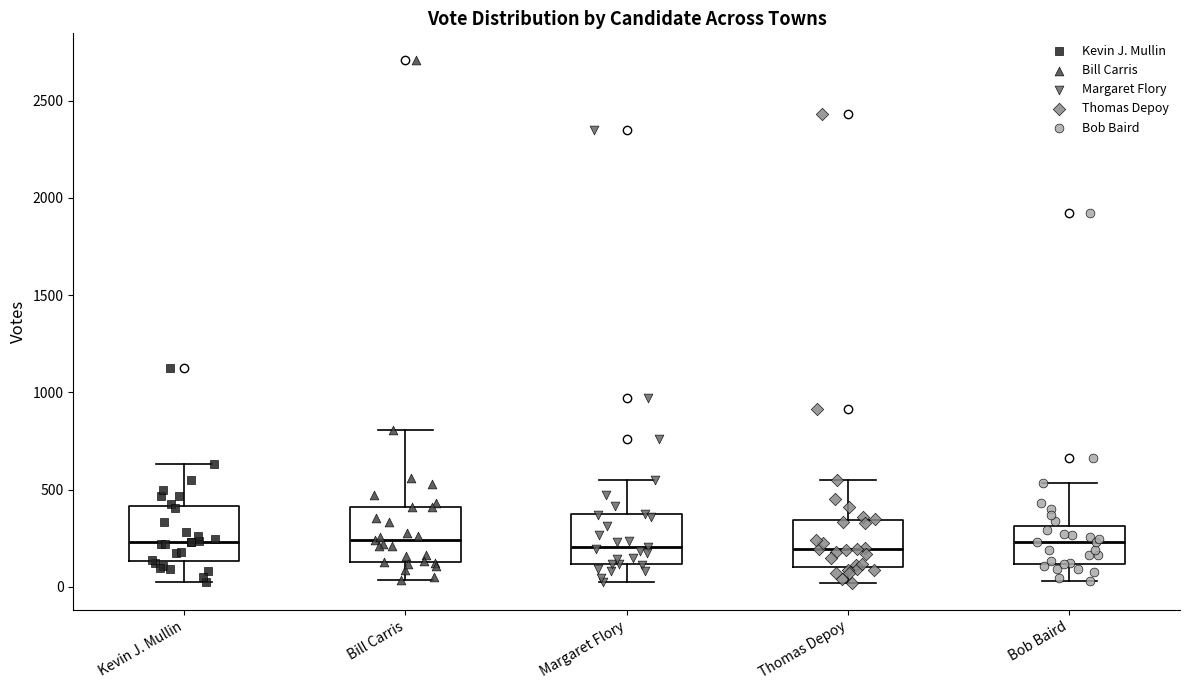

Reading left to right, transcribe this box plot: for each box, give where its median line is, the range the box spans, and where its two whiskers end, as read against the y-axis. The values are not printed on the chart, so give them approximately, as read against the axis.

Kevin J. Mullin: median 250, box 150 to 400, whiskers 50 to 650
Bill Carris: median 250, box 150 to 400, whiskers 50 to 800
Margaret Flory: median 200, box 100 to 350, whiskers 0 to 550
Thomas Depoy: median 200, box 100 to 350, whiskers 0 to 550
Bob Baird: median 250, box 100 to 300, whiskers 50 to 550